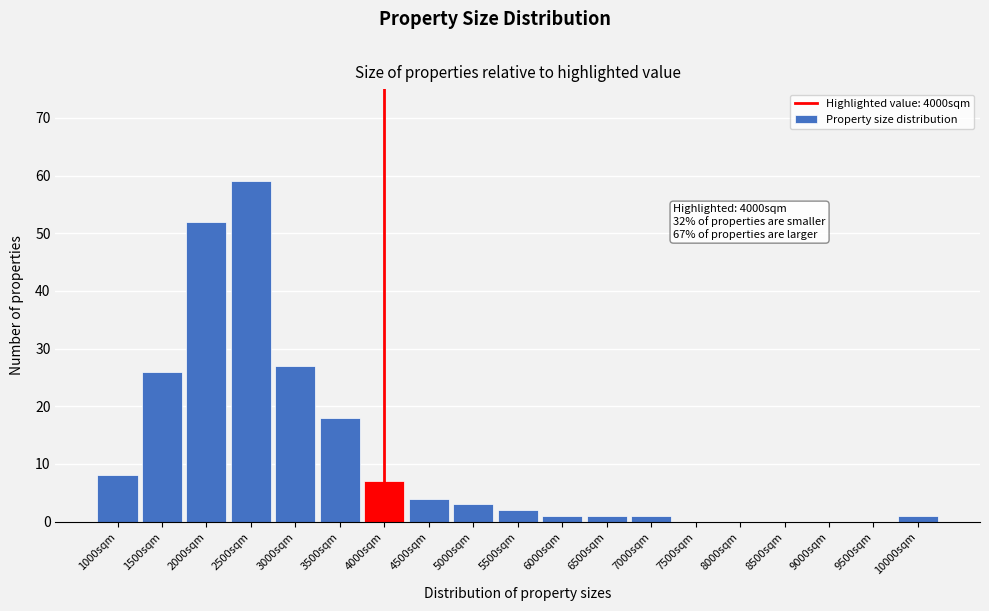

Reading left to right, what are all the values shown in this chart?

1000sqm=8	1500sqm=26	2000sqm=52	2500sqm=59	3000sqm=27	3500sqm=18	4000sqm=7	4500sqm=4	5000sqm=3	5500sqm=2	6000sqm=1	6500sqm=1	7000sqm=1	7500sqm=0	8000sqm=0	8500sqm=0	9000sqm=0	9500sqm=0	10000sqm=1